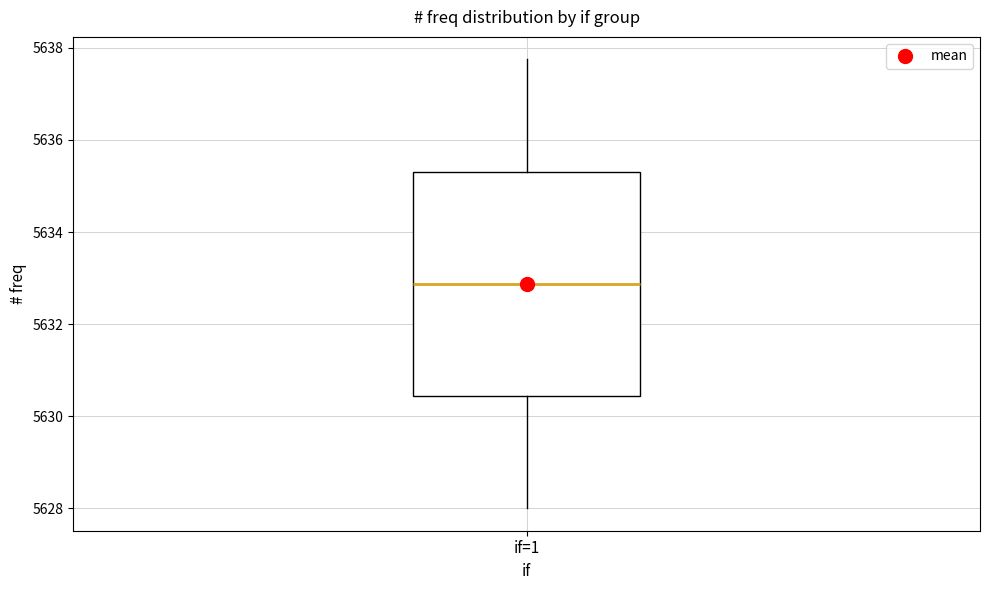

Read this box plot against the y-axis: the position of the median line, the range covered by the box, and the ends of both whiskers. The values are not printed on the chart, so give them approximately, as read against the axis.

median 5632.8, box 5630.4 to 5635.4, whiskers 5628.0 to 5637.8